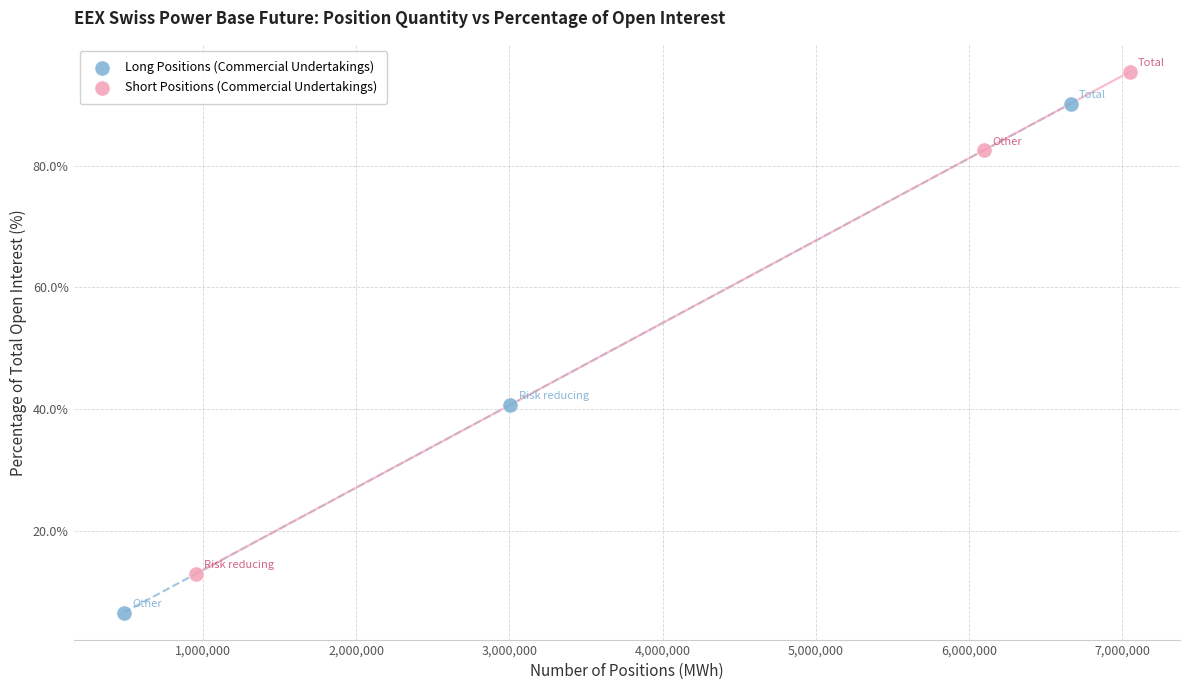

Which series contains the highest Y value?

Short Positions (Commercial Undertakings)